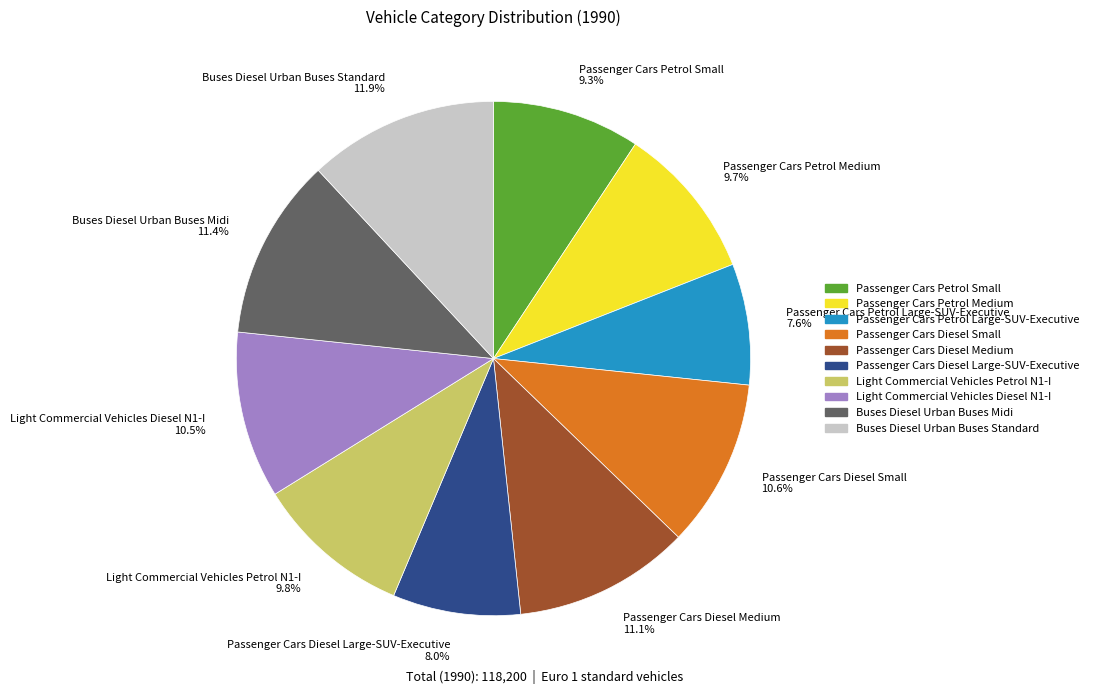

What is the ratio of the value at Passenger Cars Petrol Large-SUV-Executive 7.6% to the value at Passenger Cars Diesel Medium 11.1%?

0.7